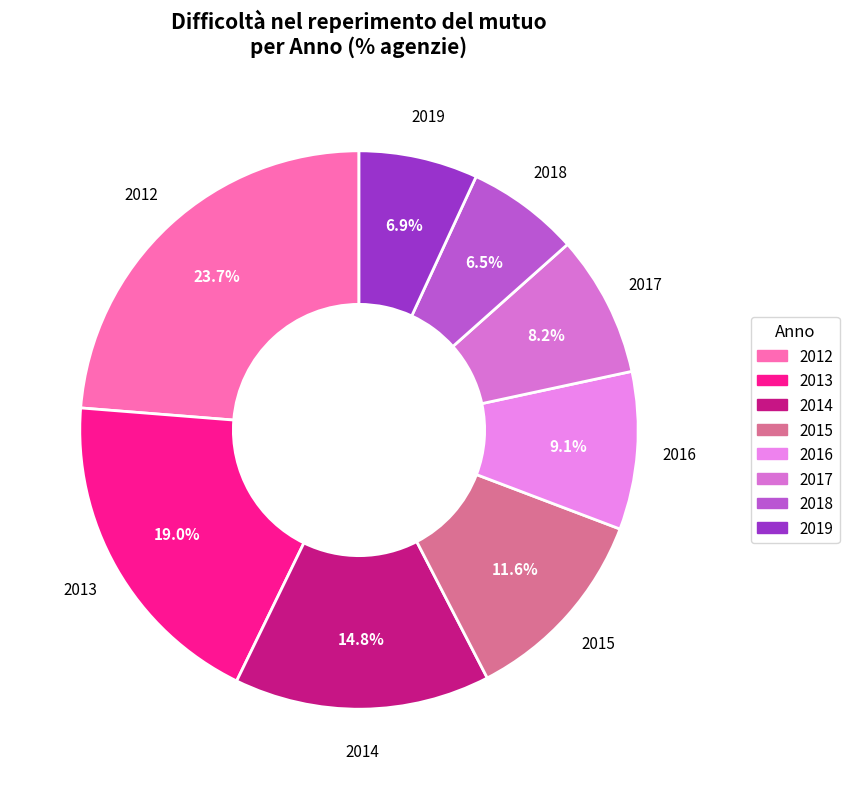

How many slices are in this pie chart?

8